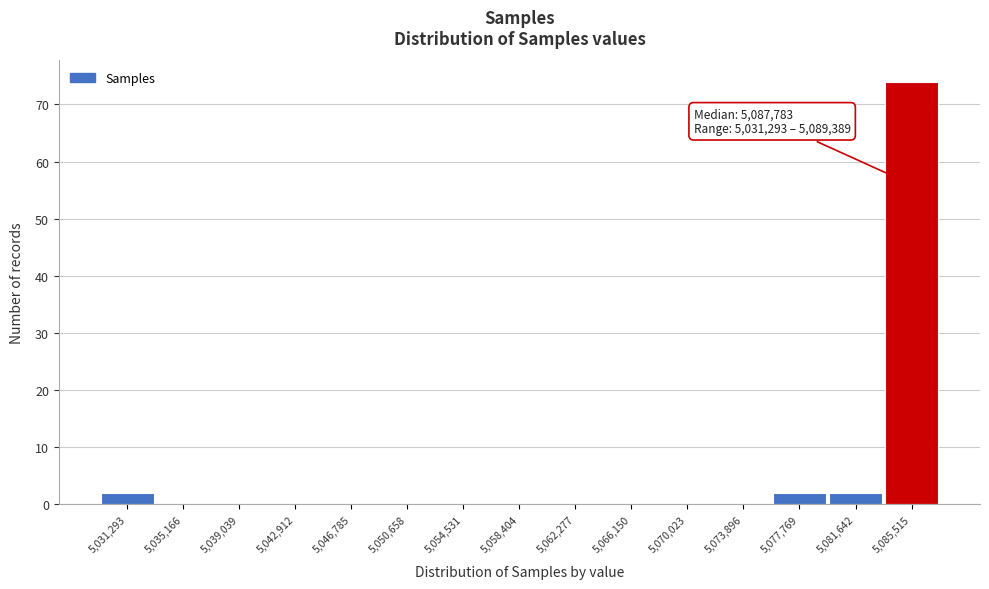

Reading left to right, extract all data points from this chart.

5,031,293=2	5,035,166=0	5,039,039=0	5,042,912=0	5,046,785=0	5,050,658=0	5,054,531=0	5,058,404=0	5,062,277=0	5,066,150=0	5,070,023=0	5,073,896=0	5,077,769=2	5,081,642=2	5,085,515=74